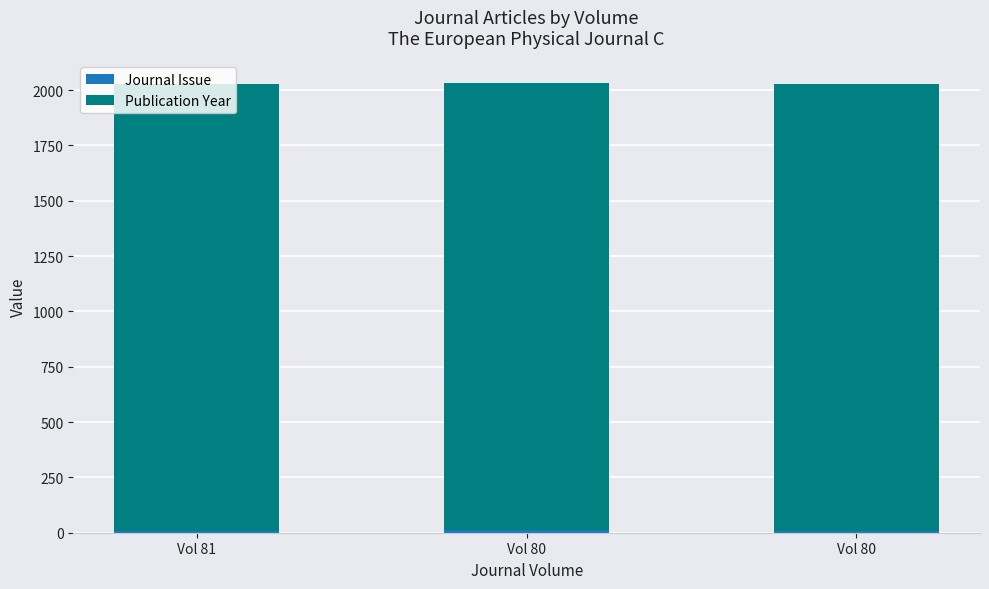

Is it true that Publication Year equals 2928 at Vol 80?

False